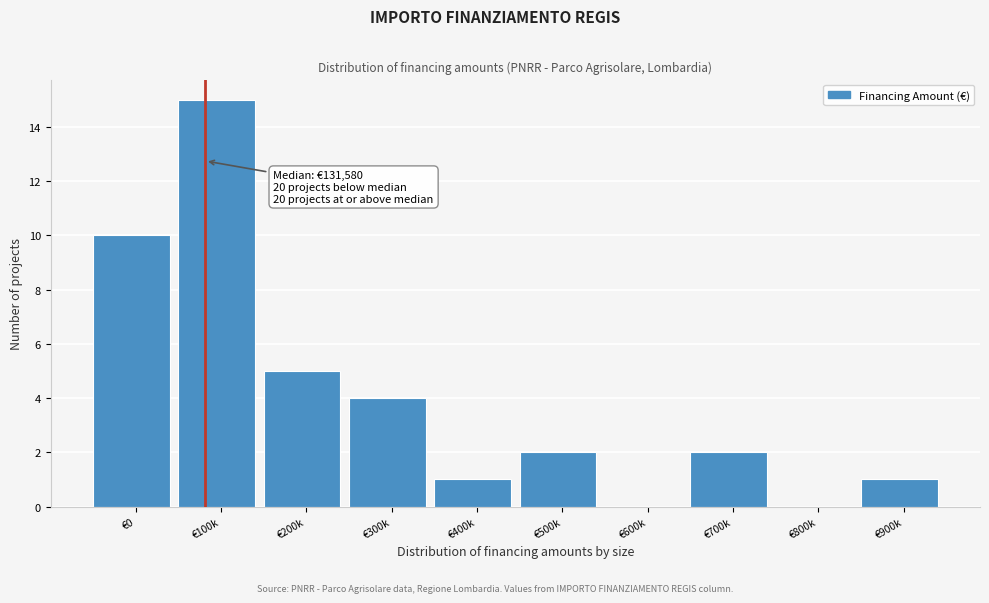

Reading left to right, list all the values displayed in this chart.

€0=10	€100k=15	€200k=5	€300k=4	€400k=1	€500k=2	€600k=0	€700k=2	€800k=0	€900k=1